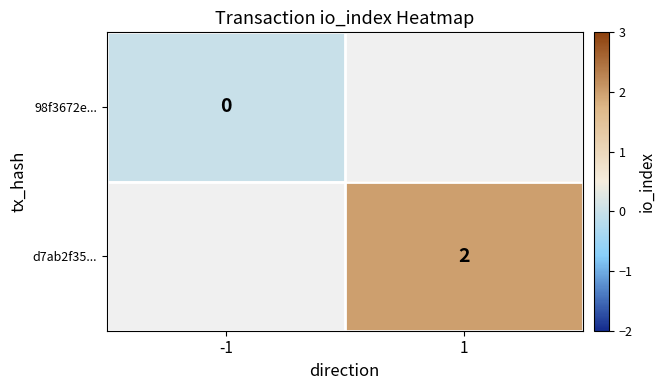

At how many categories does at least one series exceed 1?

1